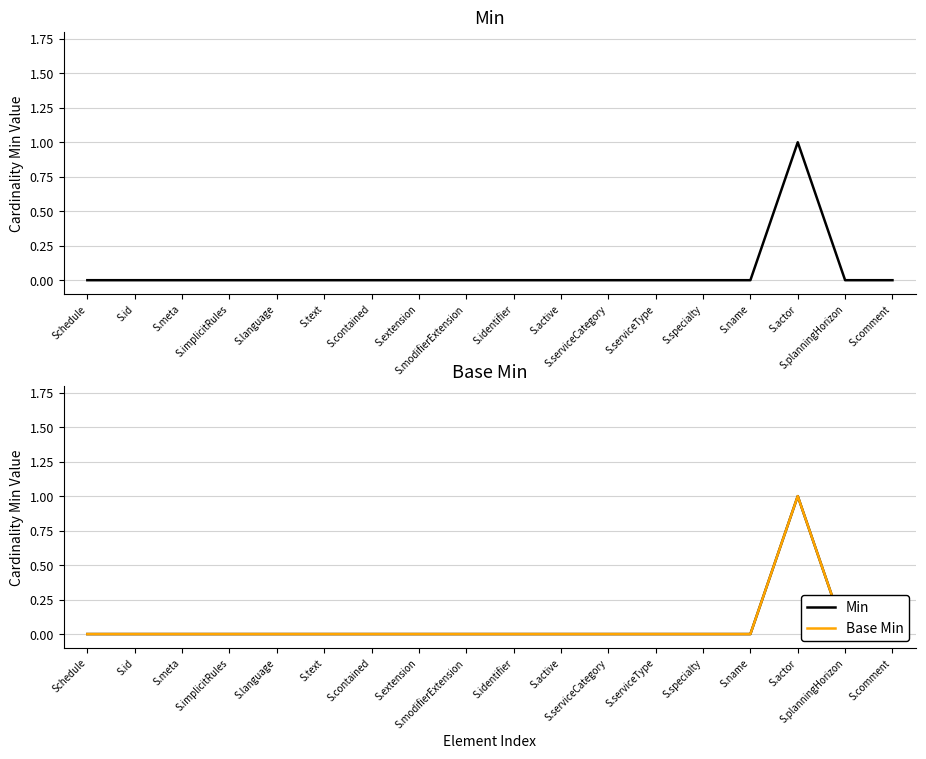

Count the number of data series in this chart.

2